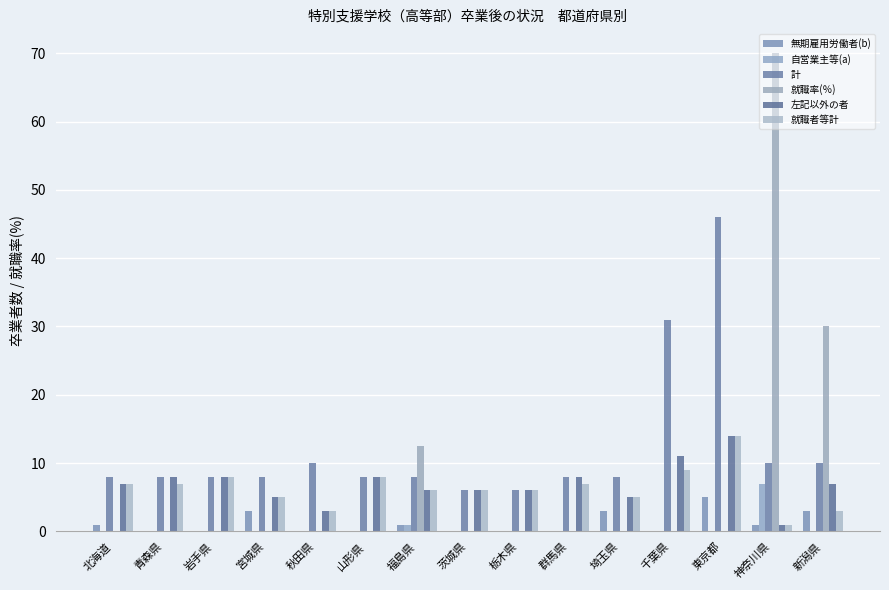

Where is 就職者等計 nearest to the value 7?

北海道